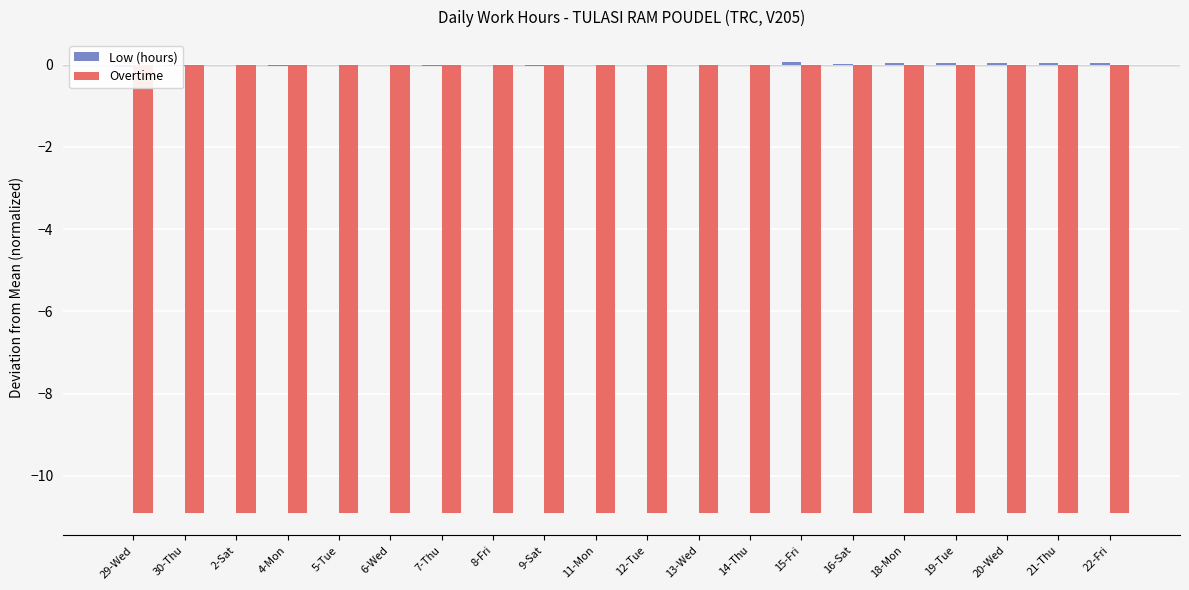

At how many categories does at least one series exceed -6?

20